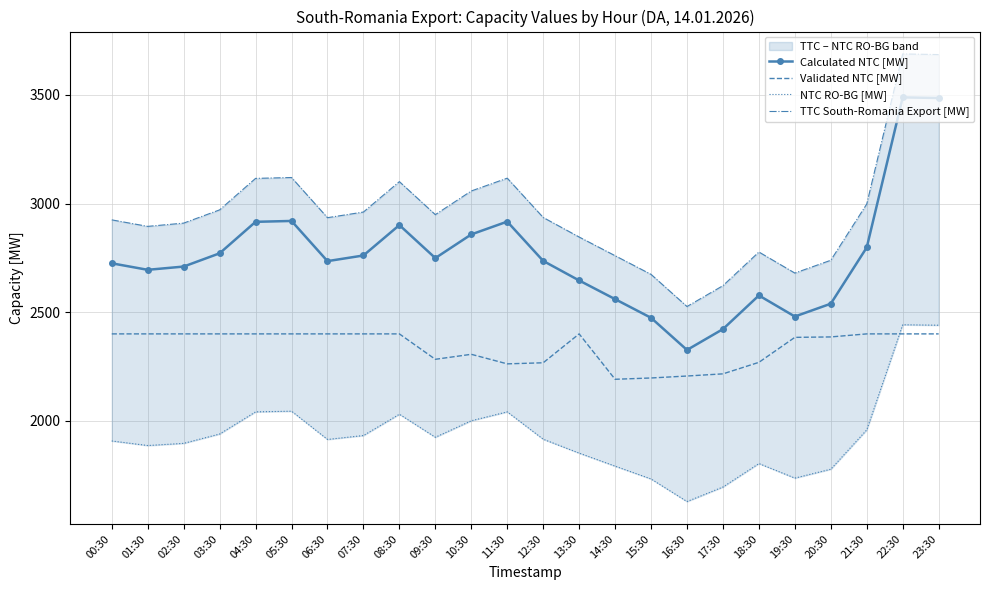

At which label is Validated NTC [MW] closest to 2295?

10:30